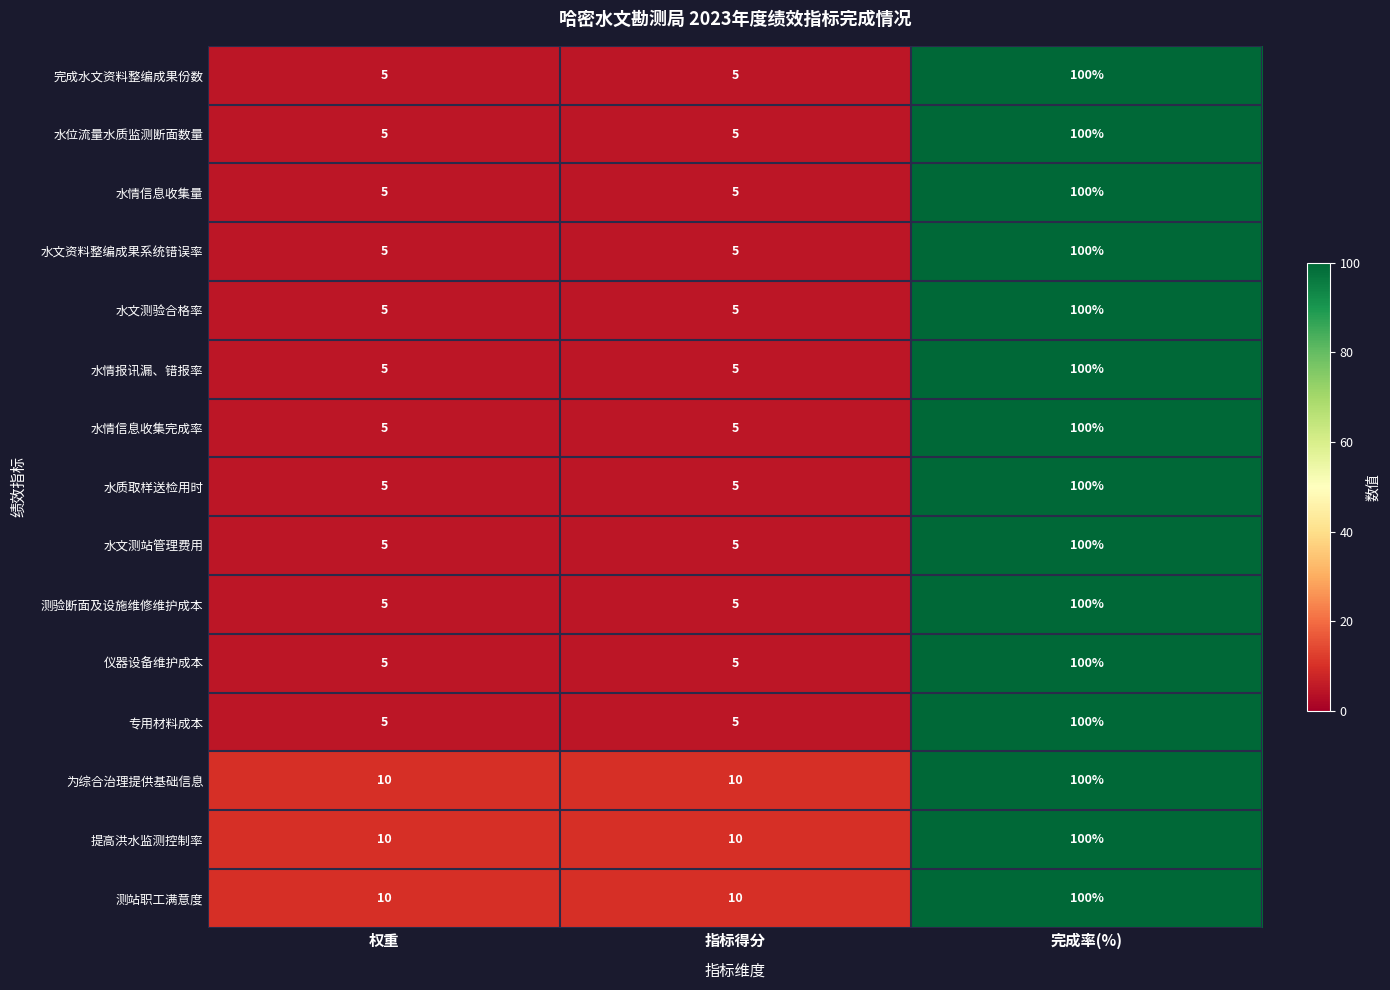

How many 水文测验合格率 values are between 5 and 100?

3